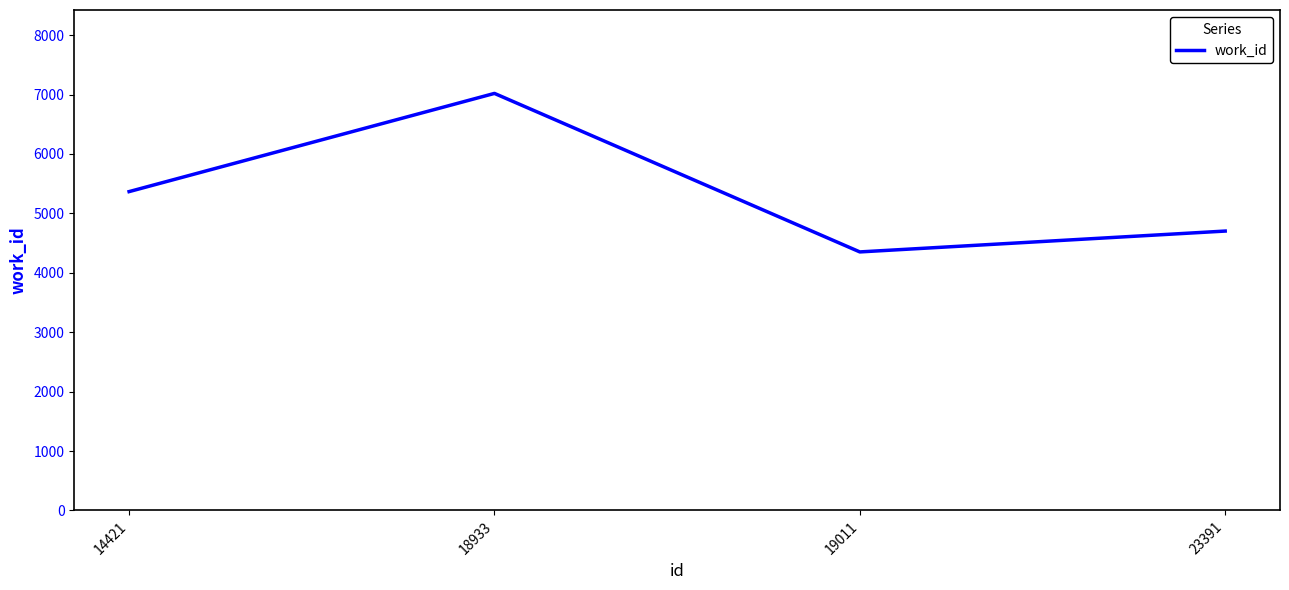

Where is the first local minimum?

19011